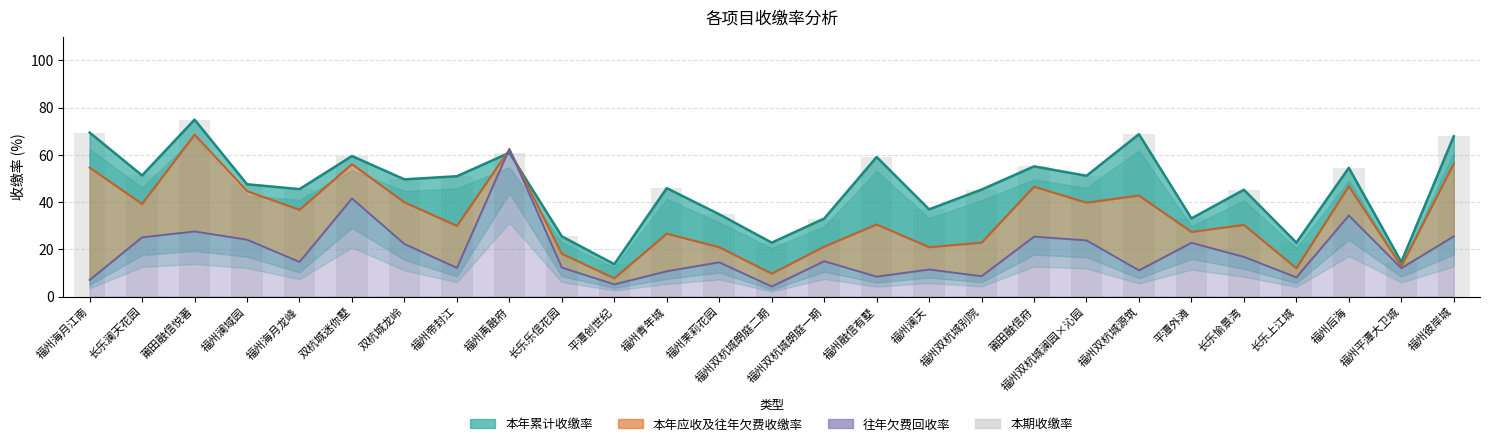

How many data points are less than 47?

13